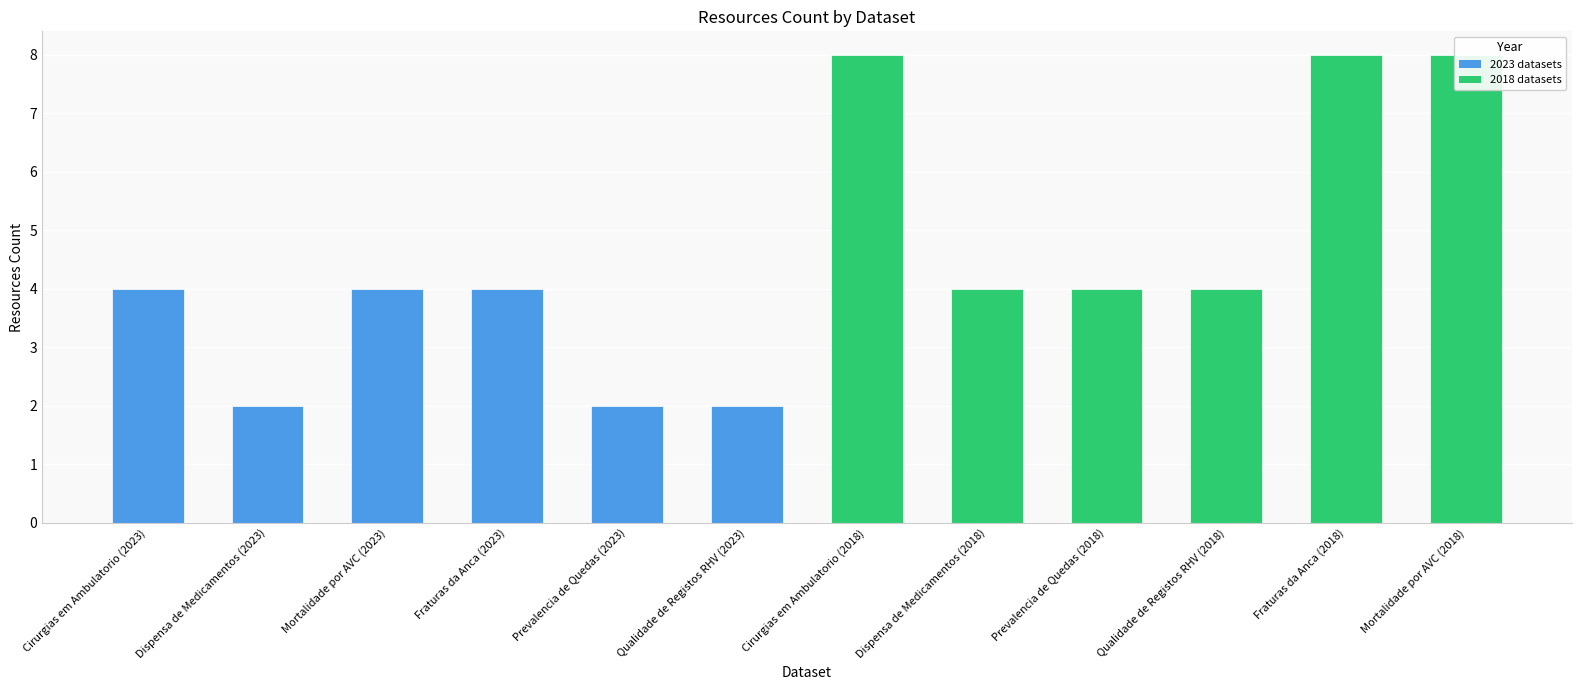

List the labels in order of value, smallest first.

Dispensa de Medicamentos (2023), Prevalencia de Quedas (2023), Qualidade de Registos RHV (2023), Cirurgias em Ambulatorio (2023), Mortalidade por AVC (2023), Fraturas da Anca (2023), Dispensa de Medicamentos (2018), Prevalencia de Quedas (2018), Qualidade de Registos RHV (2018), Cirurgias em Ambulatorio (2018), Fraturas da Anca (2018), Mortalidade por AVC (2018)